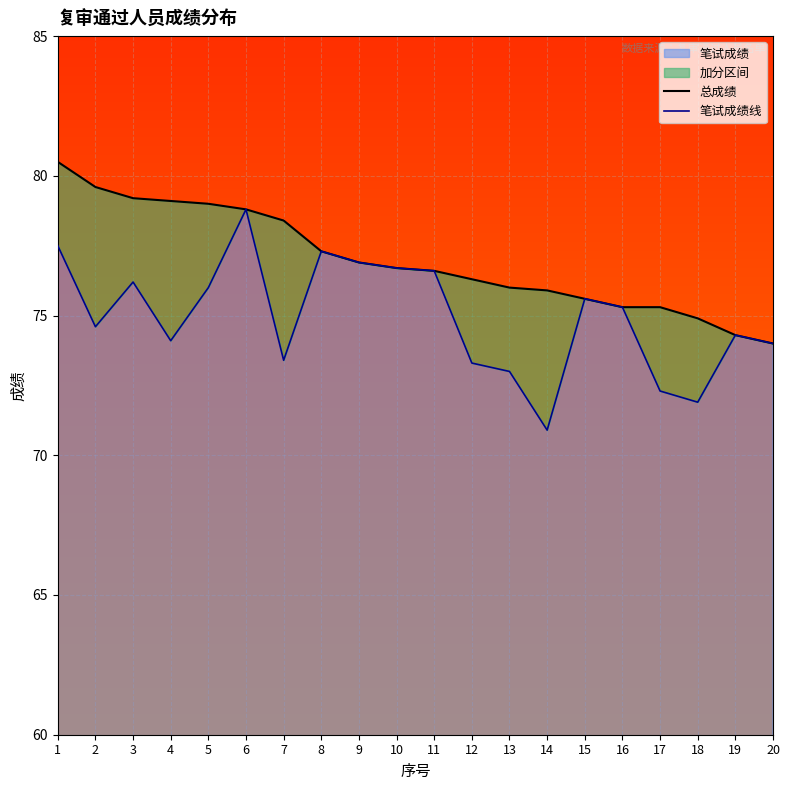

At 8, list the series in order from largest to smallest.

总成绩, 笔试成绩线